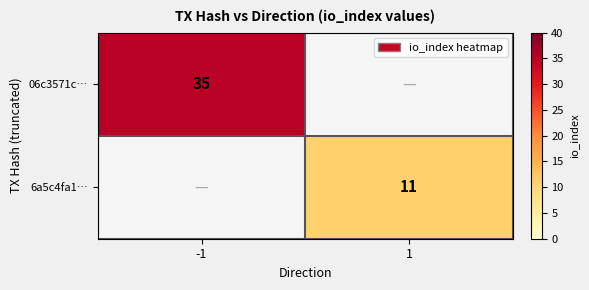

What is the spread (max minus min) of values at -1?

35